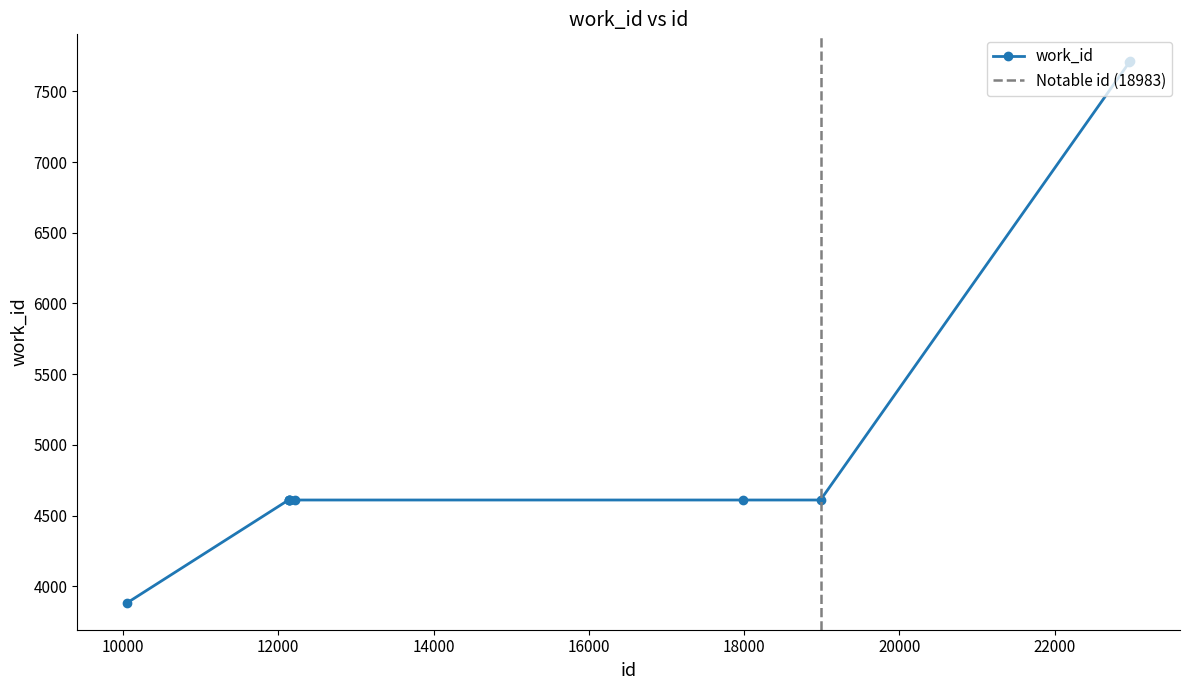

Reading left to right, extract all data points from this chart.

3884	4610	4610	4610	4610	4610	4610	4610	7705	7712